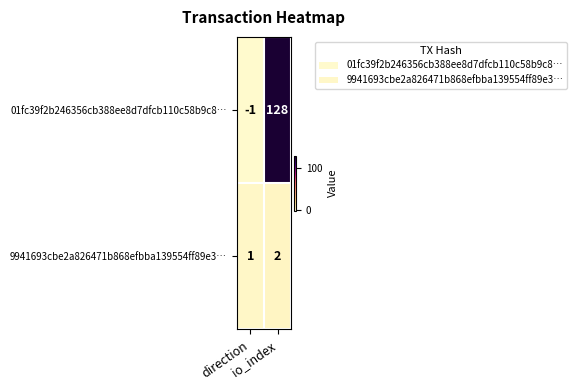

Which series has the largest range (max minus min)?

01fc39f2b246356cb388ee8d7dfcb110c58b9c8…